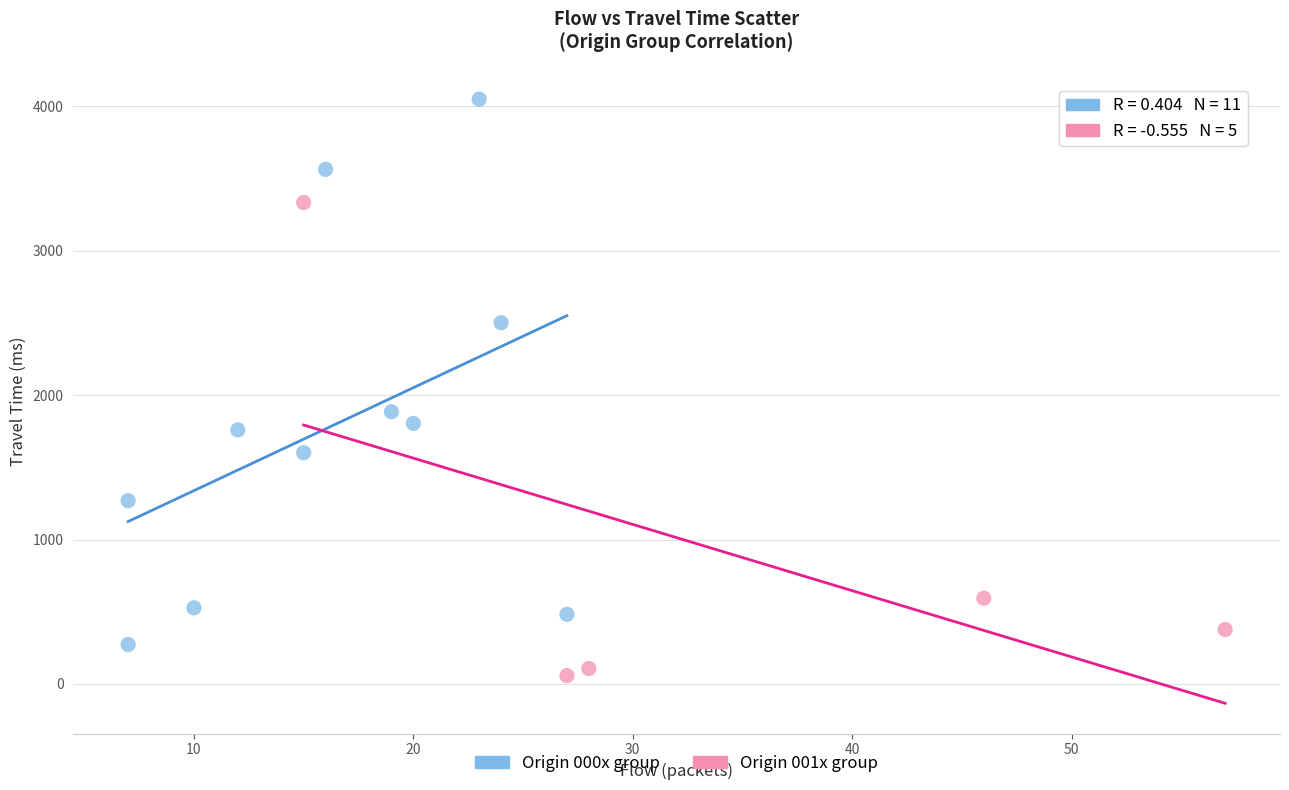

Which series has the widest spread of Y values?

Origin 000x group